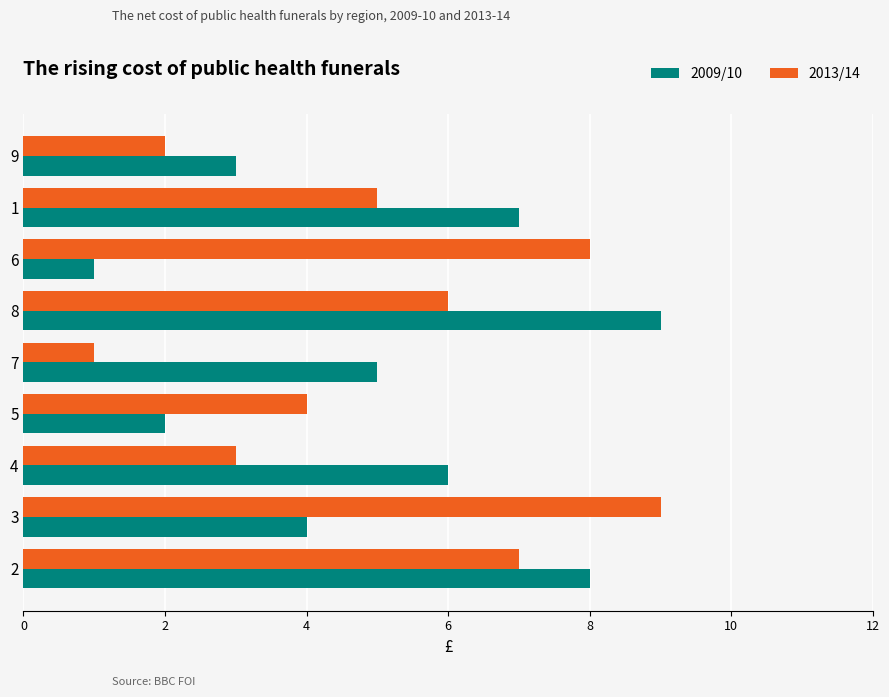

Between 5 and 2, which series saw the biggest shift?

2009/10